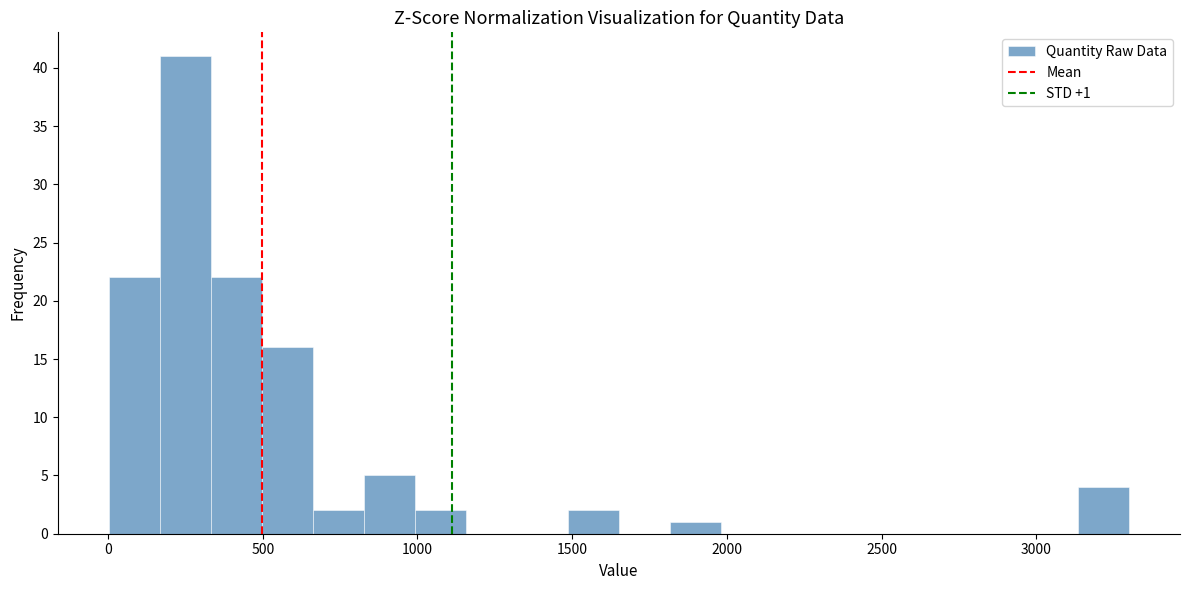

Around what value on the x-axis is the tallest bar? Give the approximate position of its centre, as read against the axis.

250